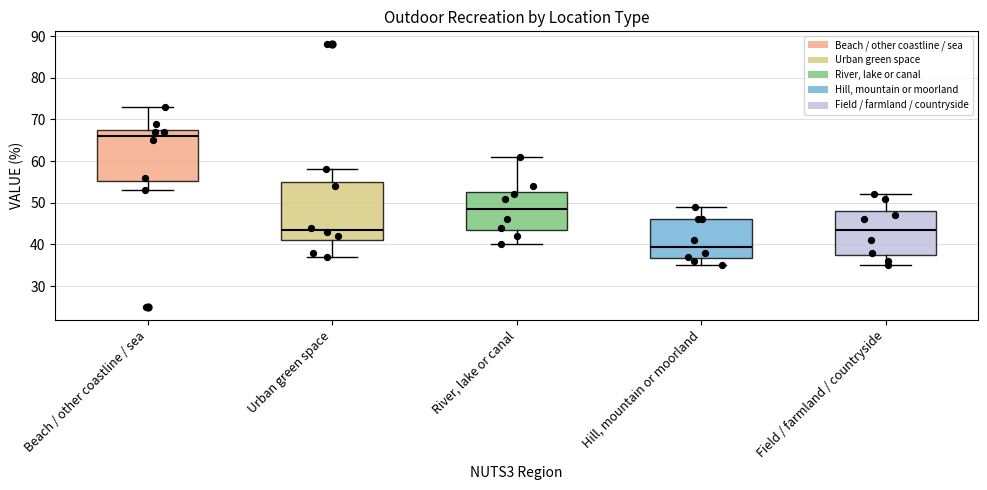

Where does the upper whisker of the box for Field / farmland / countryside end on the y-axis? The values are not printed on the chart, so give them approximately, as read against the axis.

52